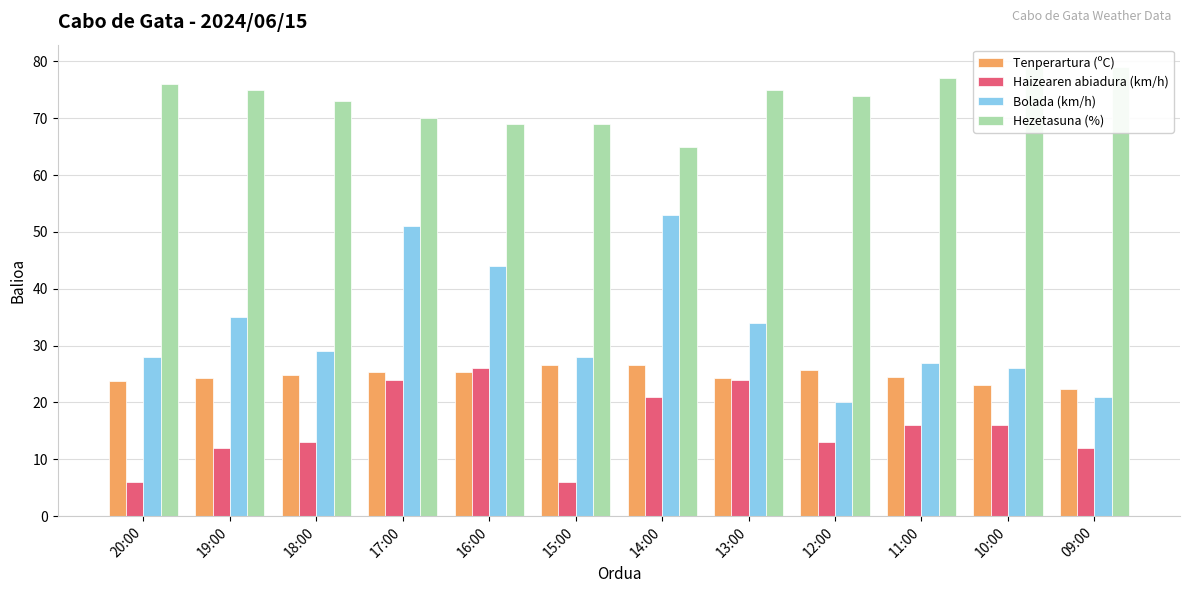

Which series has the widest spread of values?

Bolada (km/h)